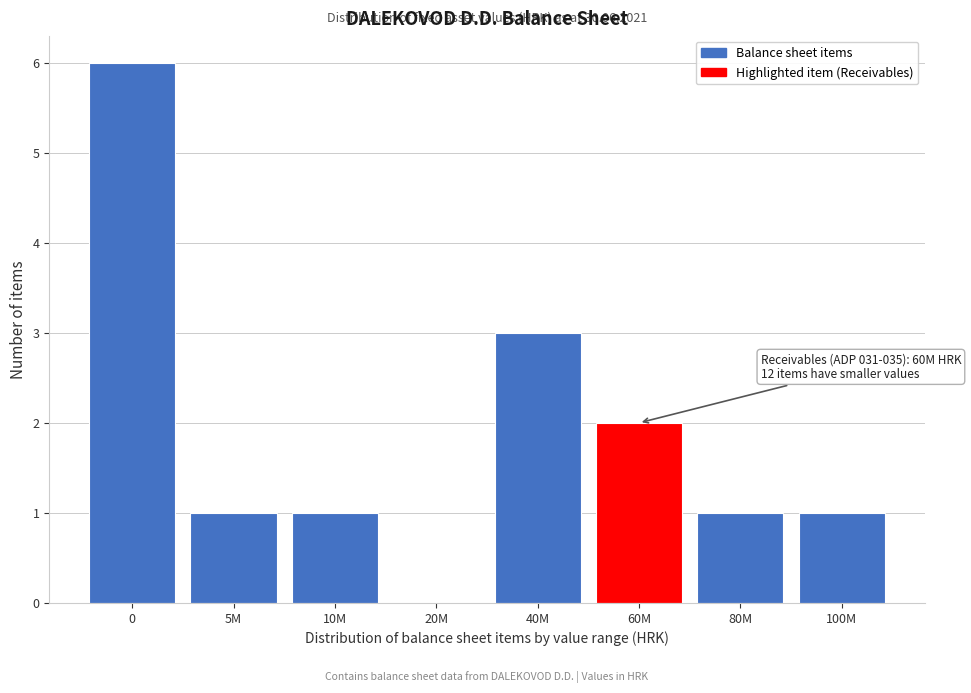

Reading left to right, list all the values displayed in this chart.

0=6	5M=1	10M=1	20M=0	40M=3	60M=2	80M=1	100M=1